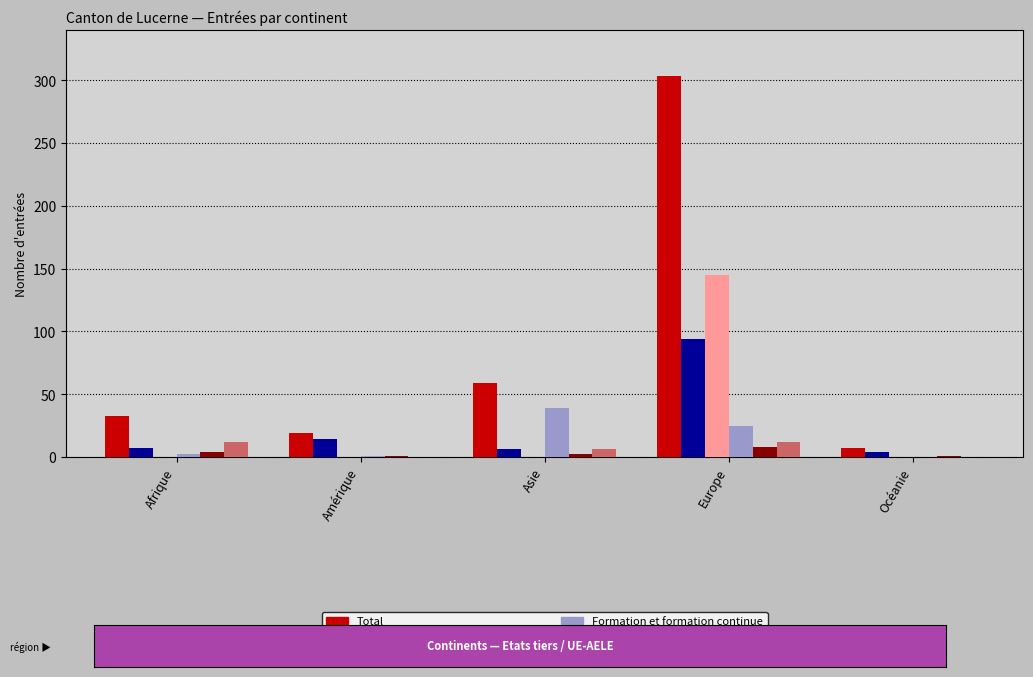

True or false: Total has a value of 19 at Amérique.

True